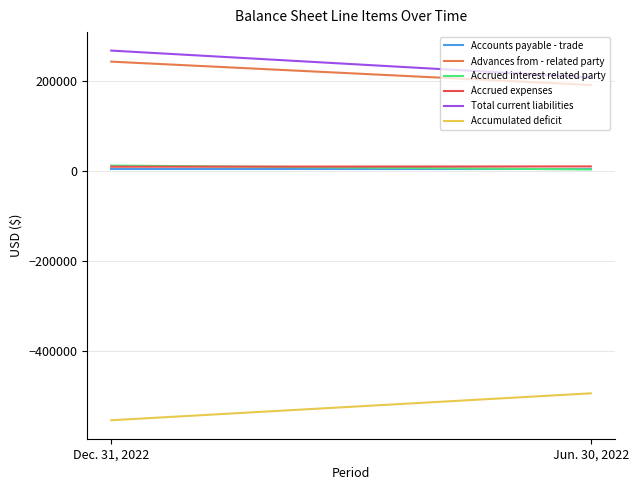

What are all the series names shown in the legend?

Accounts payable - trade, Advances from - related party, Accrued interest related party, Accrued expenses, Total current liabilities, Accumulated deficit